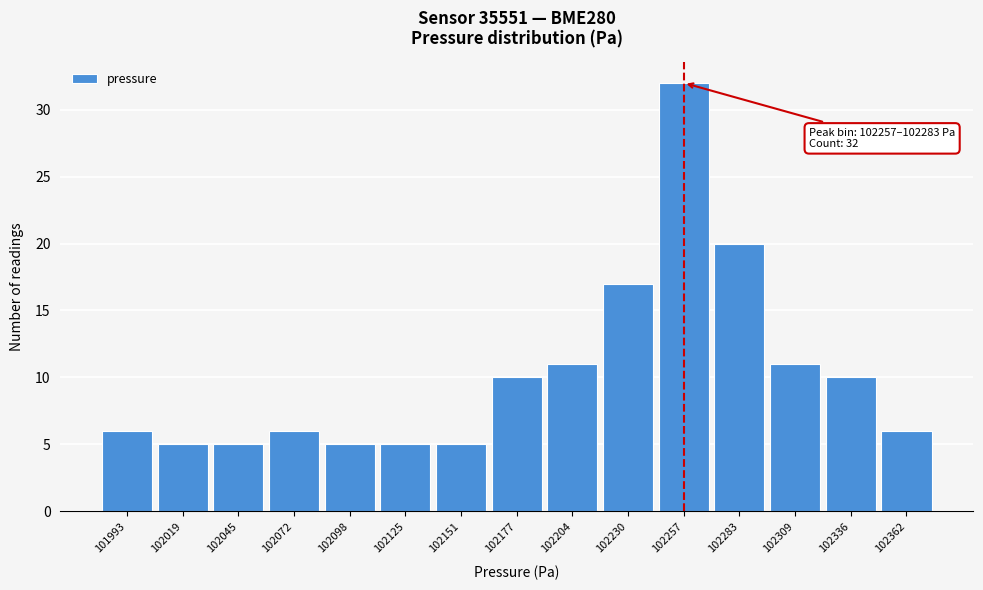

Reading right to left, extract all data points from this chart.

102362=6	102336=10	102309=11	102283=20	102257=32	102230=17	102204=11	102177=10	102151=5	102125=5	102098=5	102072=6	102045=5	102019=5	101993=6